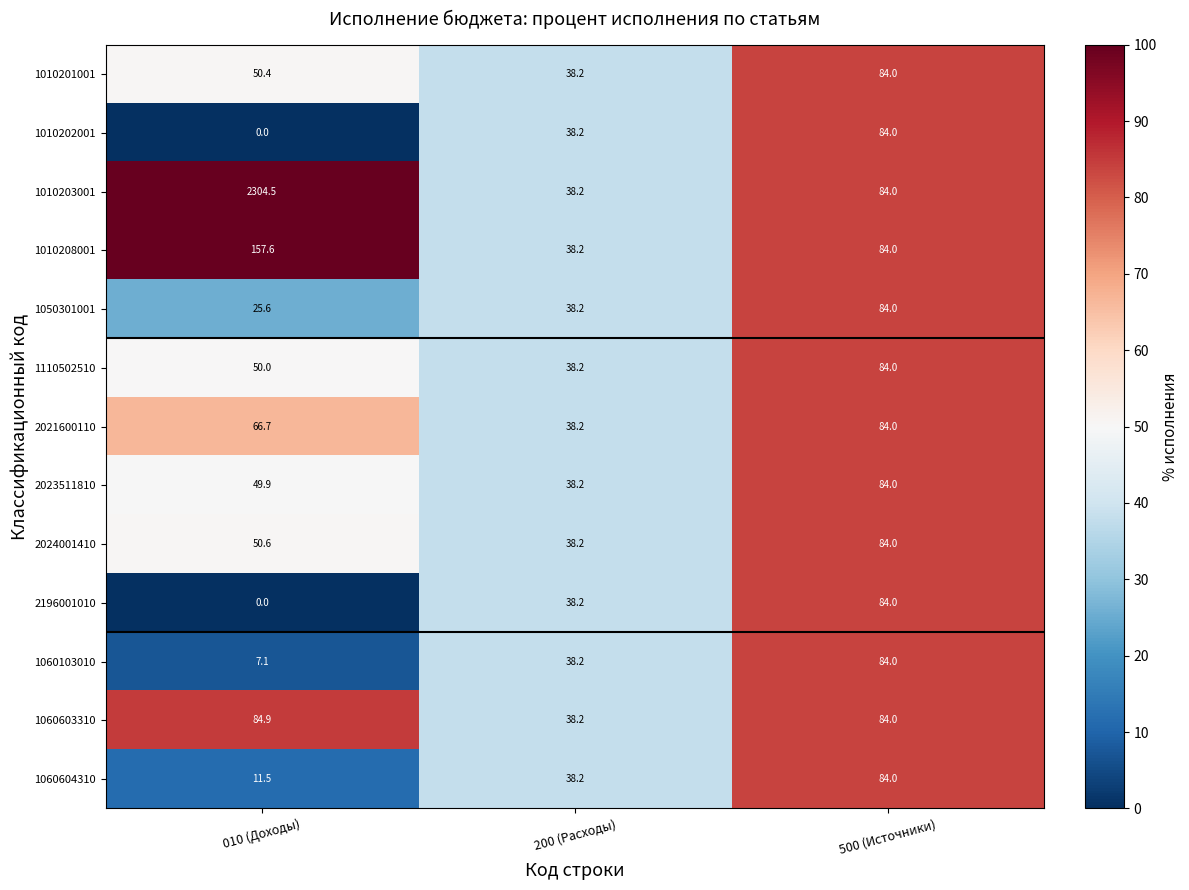

Where does the 1010202001 series first go above 38?

200 (Расходы)